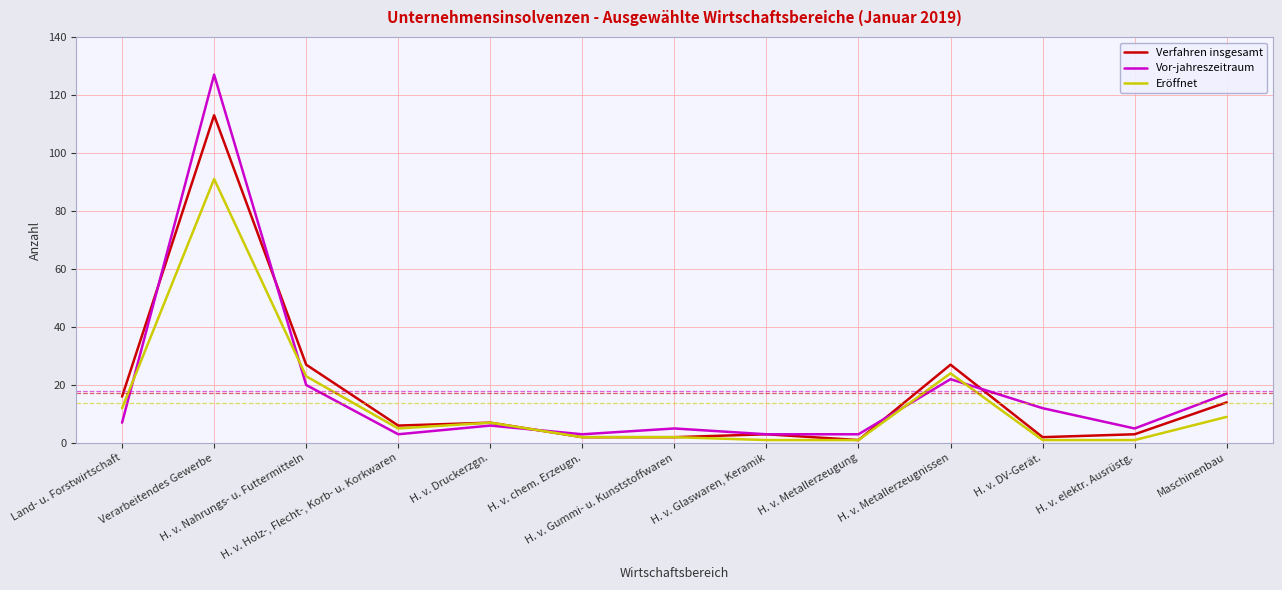

True or false: Vor-jahreszeitraum has a value of 12 at H. v. DV-Gerät..

True